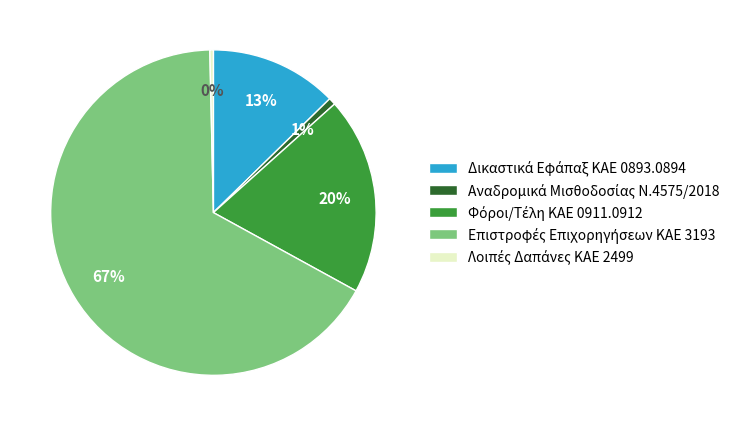

To the nearest percent, what is the difference between the largest and smallest slice percentages?

66%